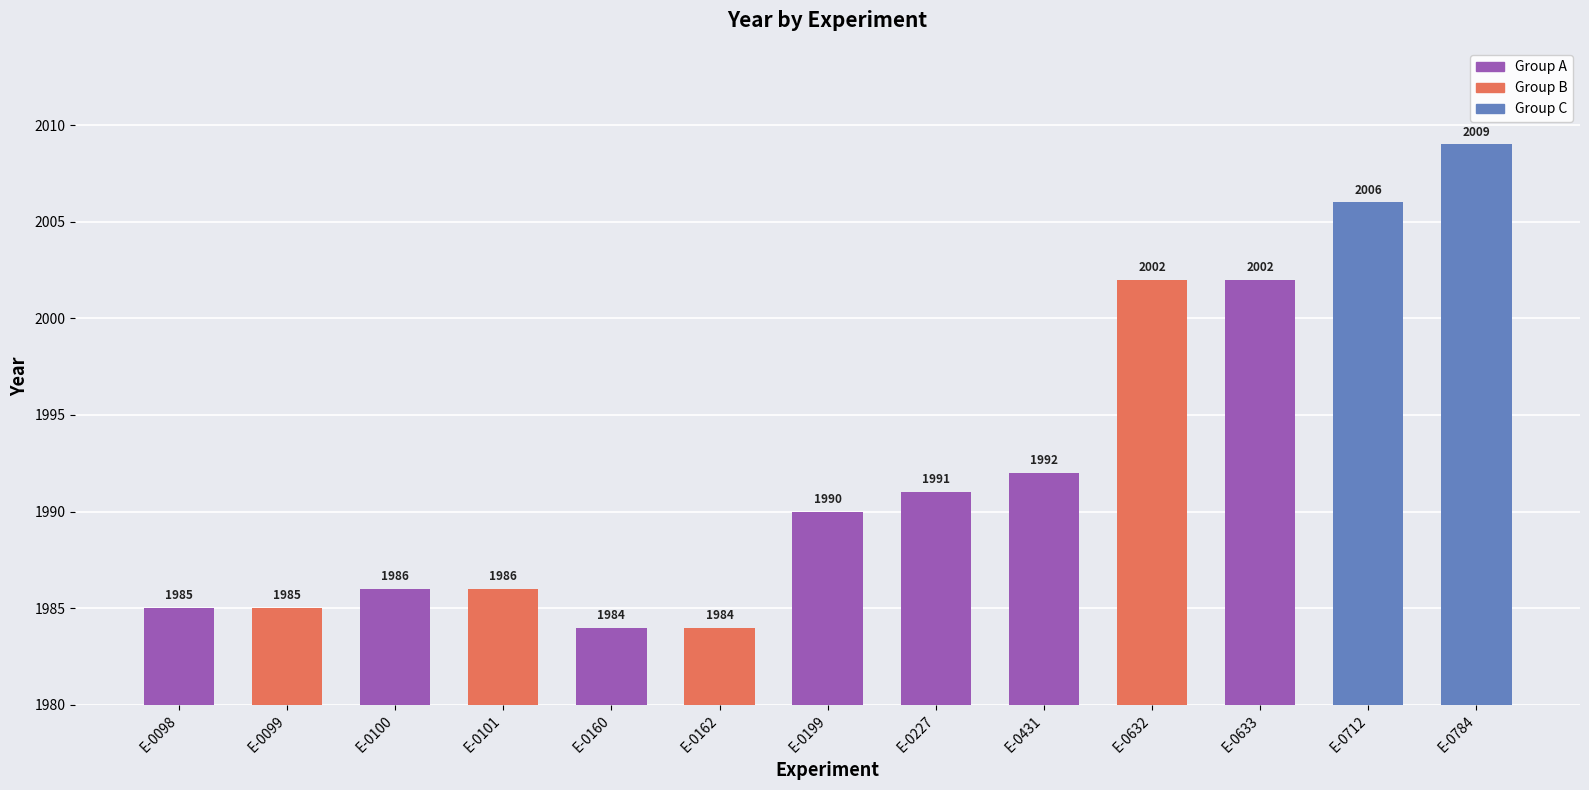

At which label is the value closest to 1996?

E-0431